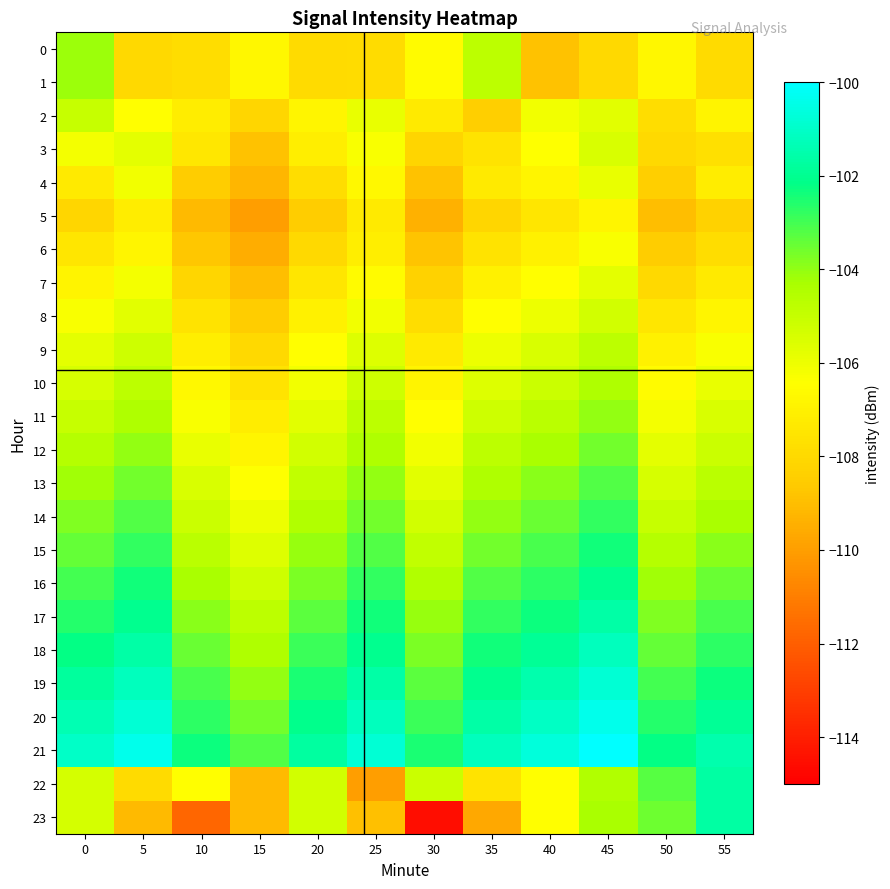

Which series has the widest spread of values?

23